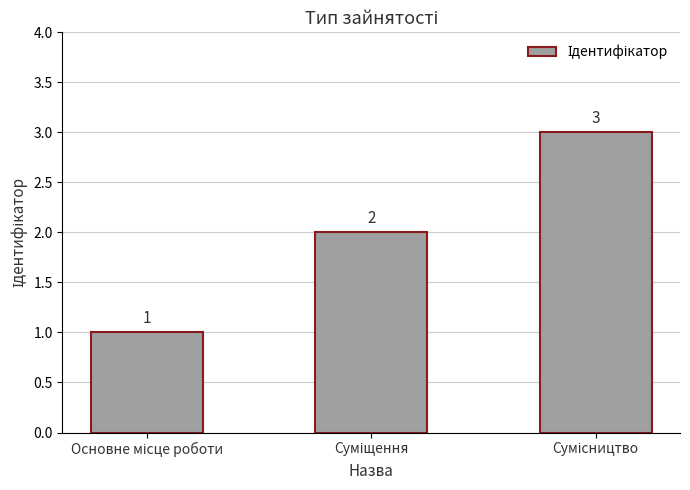

How many bars are there in total?

3